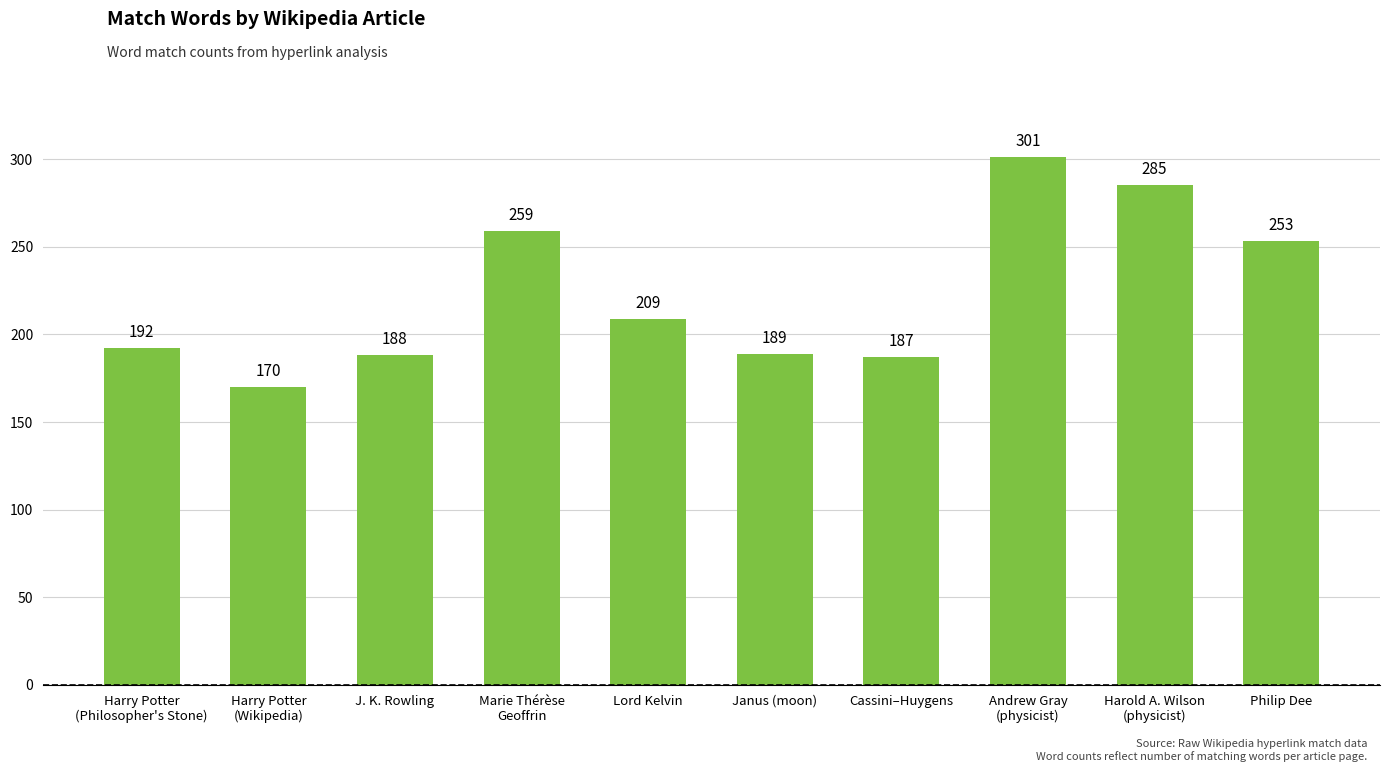

Rank the categories by value from highest to lowest.

Andrew Gray
(physicist), Harold A. Wilson
(physicist), Marie Thérèse
Geoffrin, Philip Dee, Lord Kelvin, Harry Potter
(Philosopher's Stone), Janus (moon), J. K. Rowling, Cassini–Huygens, Harry Potter
(Wikipedia)